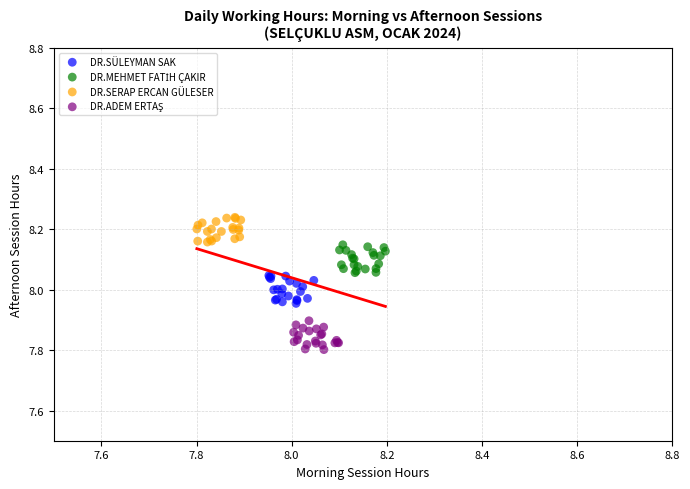

Which series reaches the maximum Y coordinate?

DR.SERAP ERCAN GÜLESER